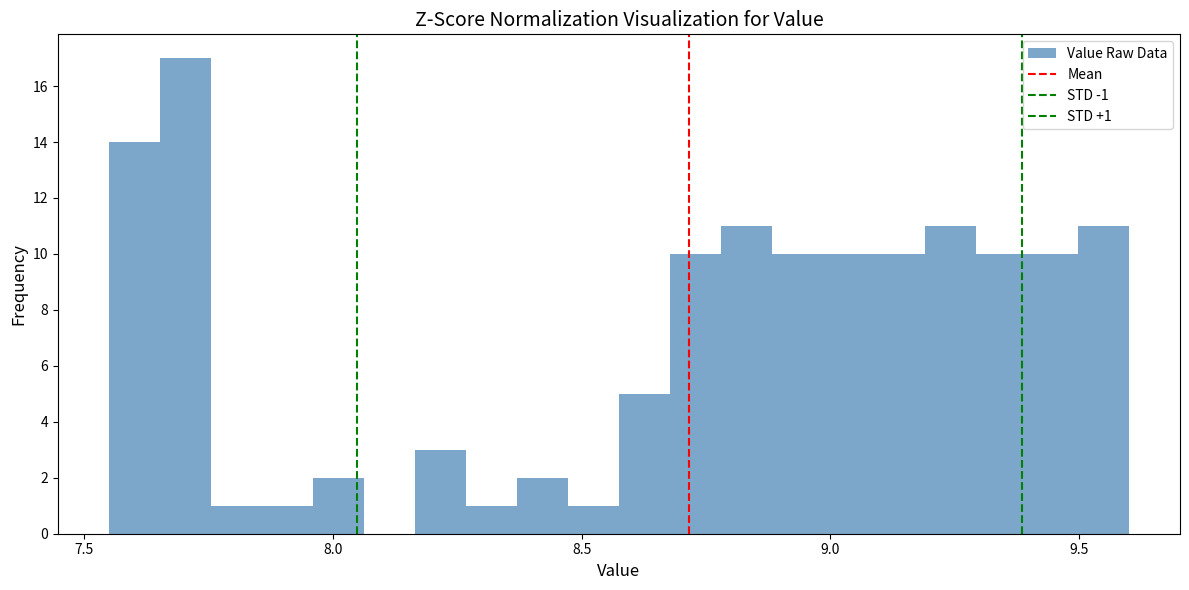

Read against the x-axis, roughly where is the centre of the tallest bar?

7.70